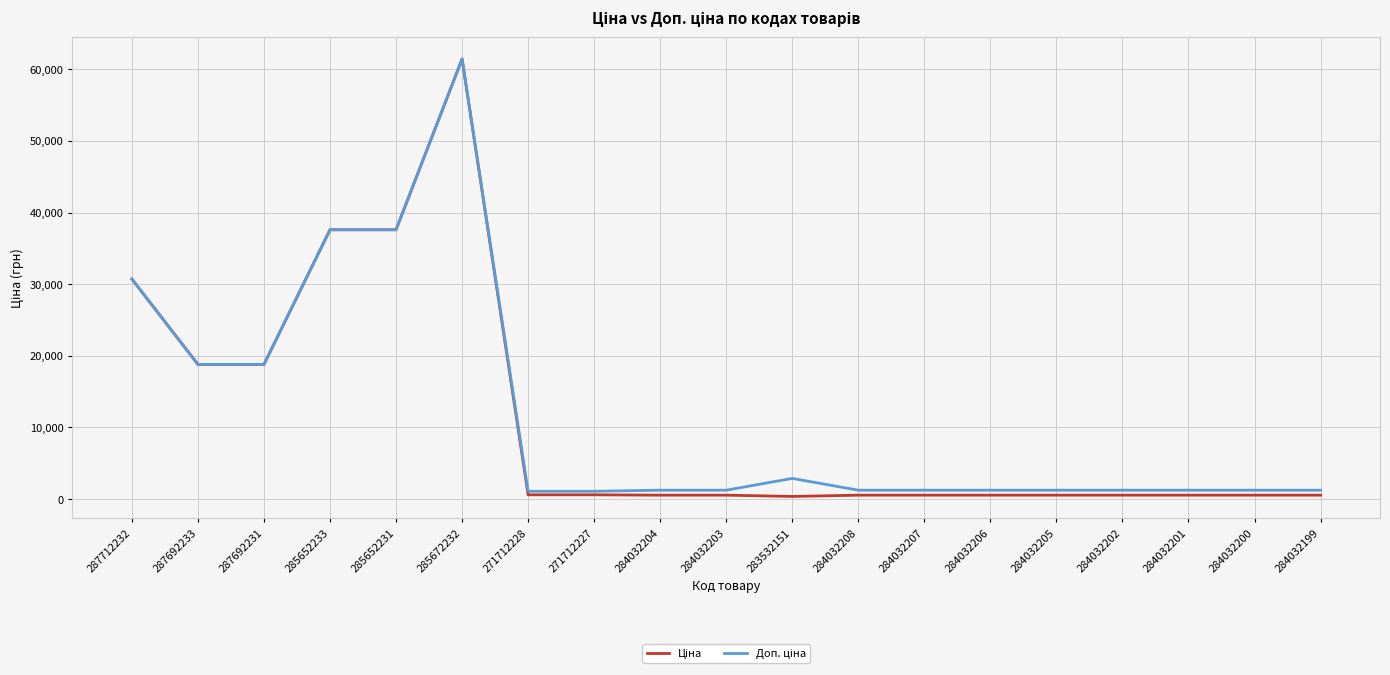

At which category is the sum across all series the highest?

285672232